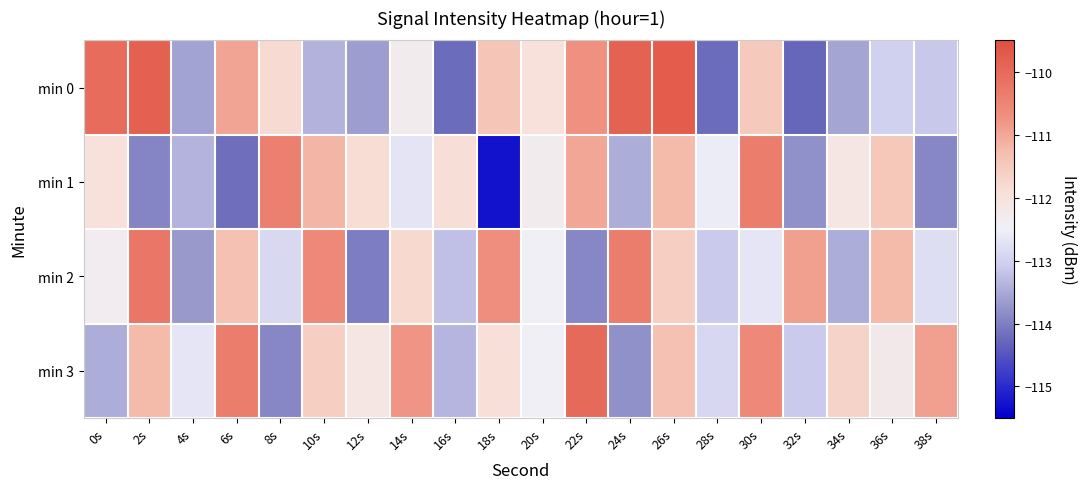

Rank the series at 36s from highest to lowest value.

min 2, min 1, min 3, min 0